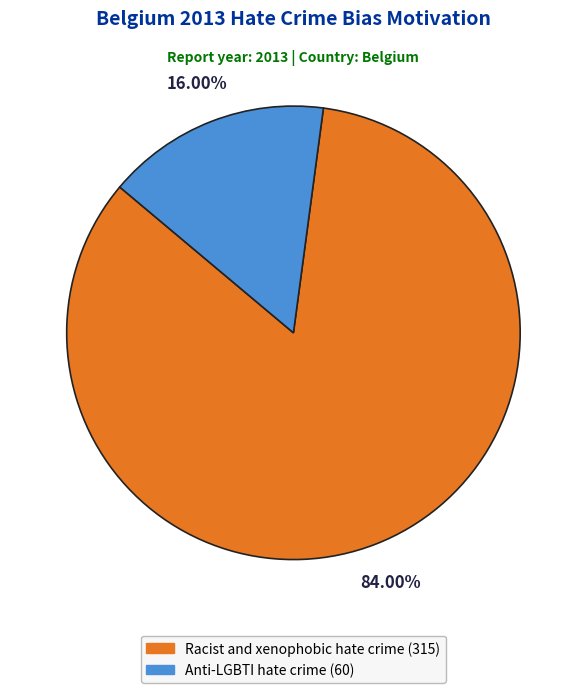

Which category has the smallest portion of the pie?

Anti-LGBTI hate crime